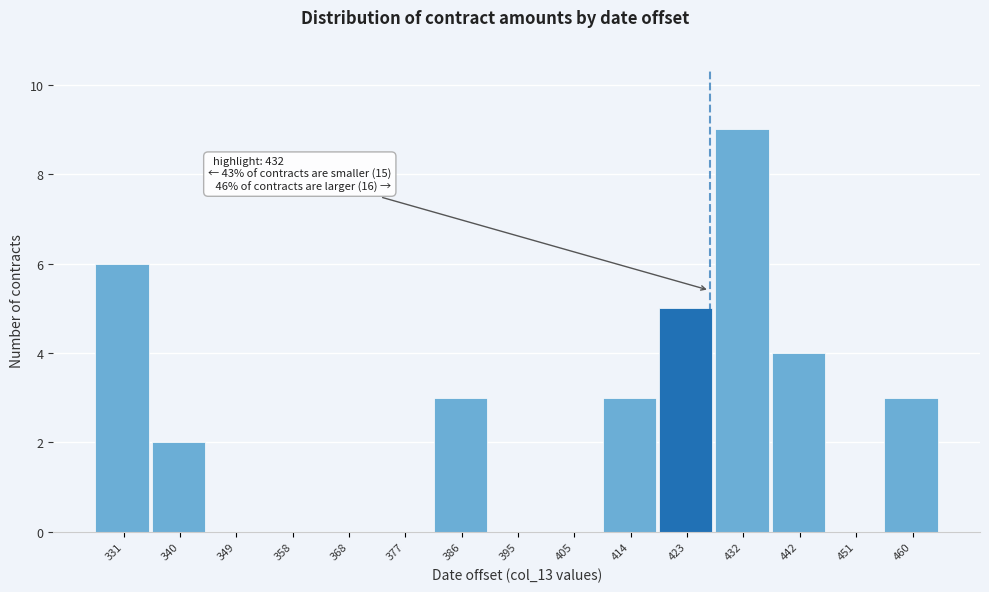

Reading right to left, extract all data points from this chart.

460=3	451=0	442=4	432=9	423=5	414=3	405=0	395=0	386=3	377=0	368=0	358=0	349=0	340=2	331=6